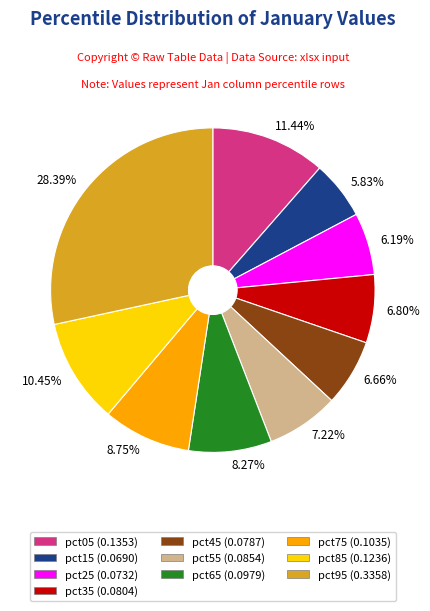

Between 6.19% and 6.80%, which is larger?

6.80%